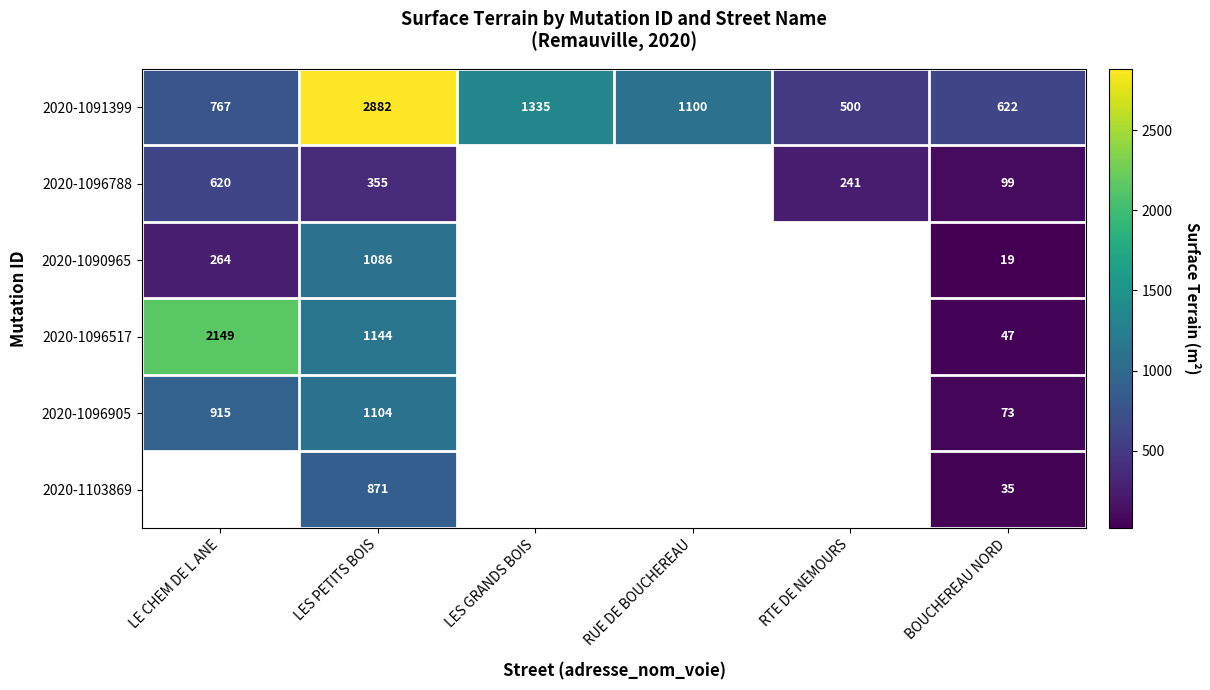

At which category is the sum across all series the highest?

LES PETITS BOIS